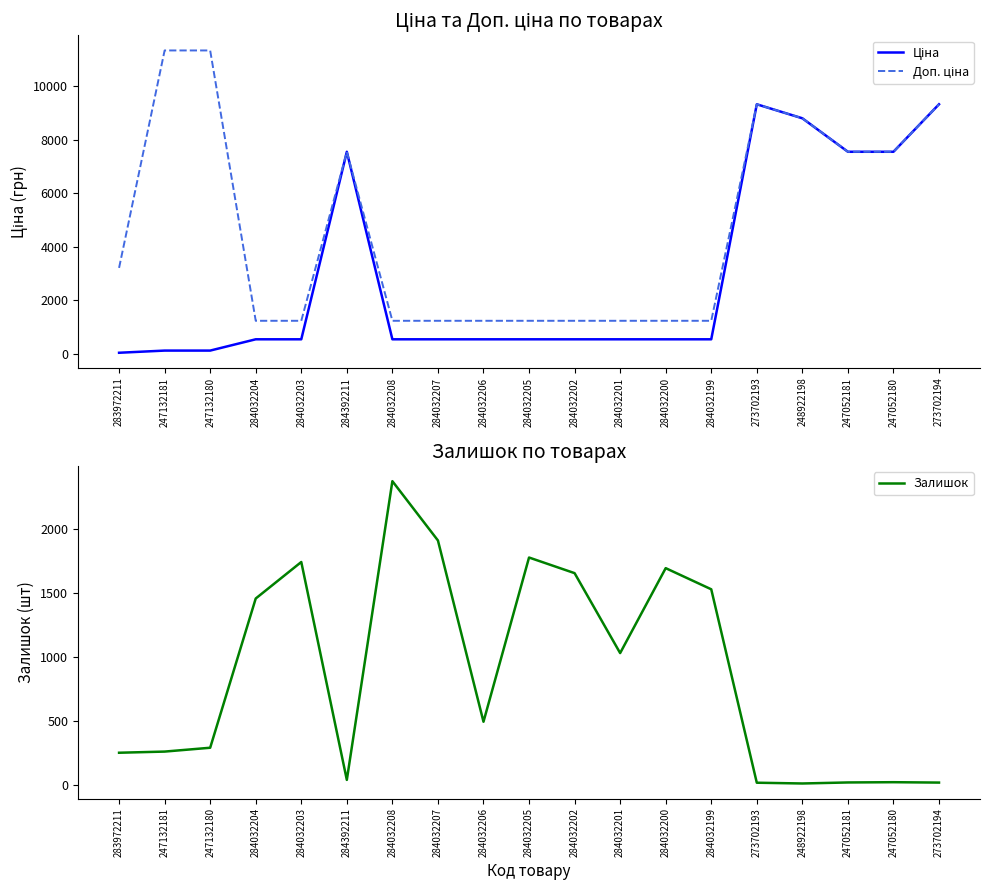

How many times do Залишок and Ціна cross each other?

5